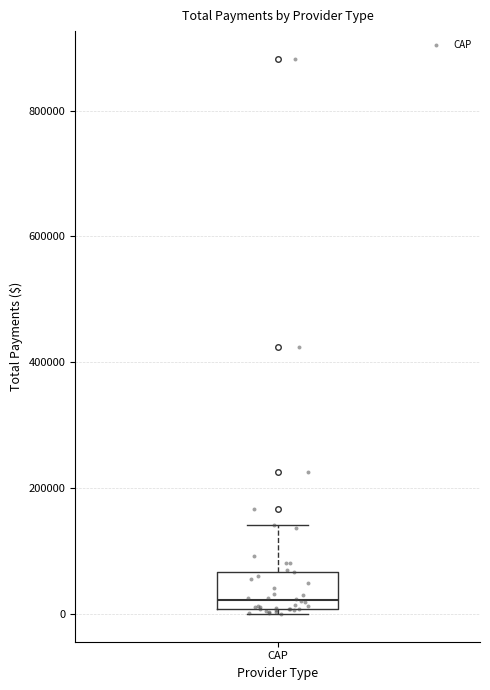

Transcribe this box plot: give where the median line is, the range the box spans, and where the two whiskers end, as read against the y-axis. The values are not printed on the chart, so give them approximately, as read against the axis.

median 20000, box 0 to 60000, whiskers 0 (just below the box's lower edge) to 140000